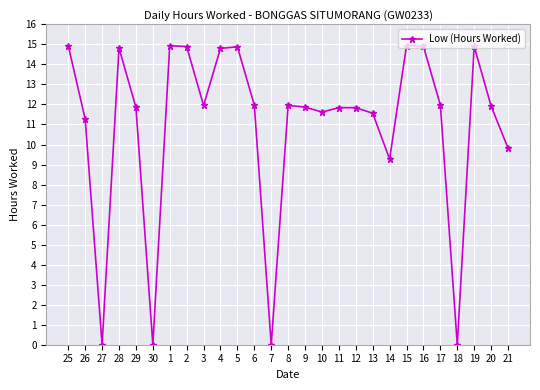

Between 18 and 3, which is larger?

3